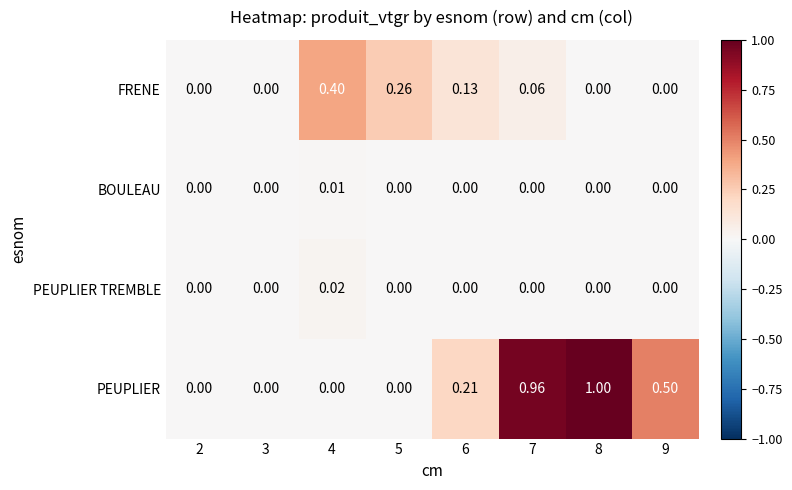

Which series has the largest total across all categories?

PEUPLIER